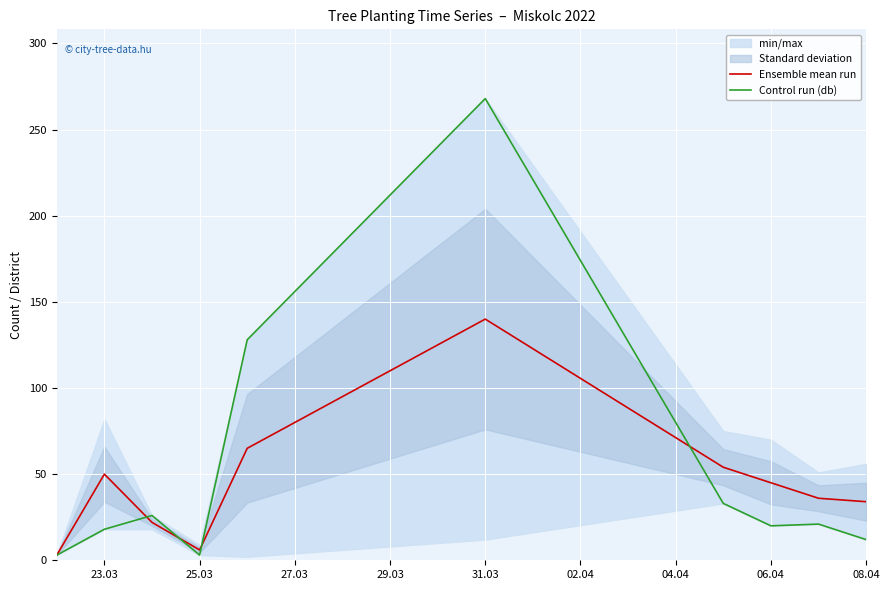

Reading left to right, what are all the values shown in this chart?

Ensemble mean run: 3	50	22	6	65	140	54	45	36	34
Control run (db): 3	18	26	3	128	268	33	20	21	12